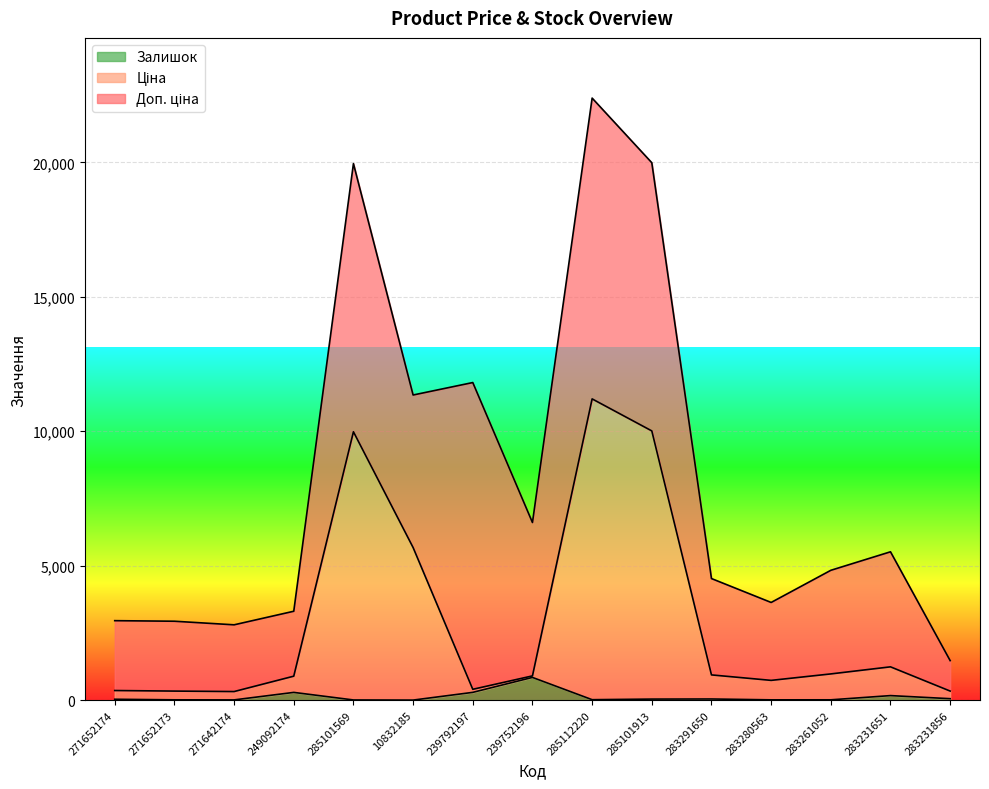

At which category is the sum across all series the highest?

285112220